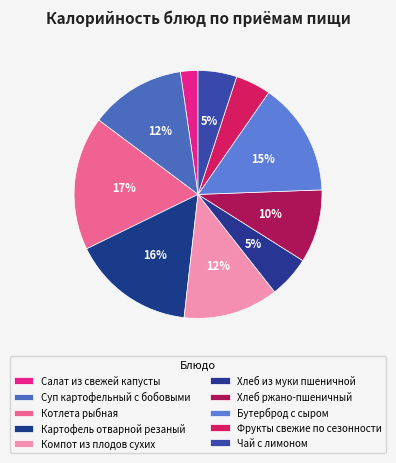

Which category has the smallest portion of the pie?

Салат из свежей капусты